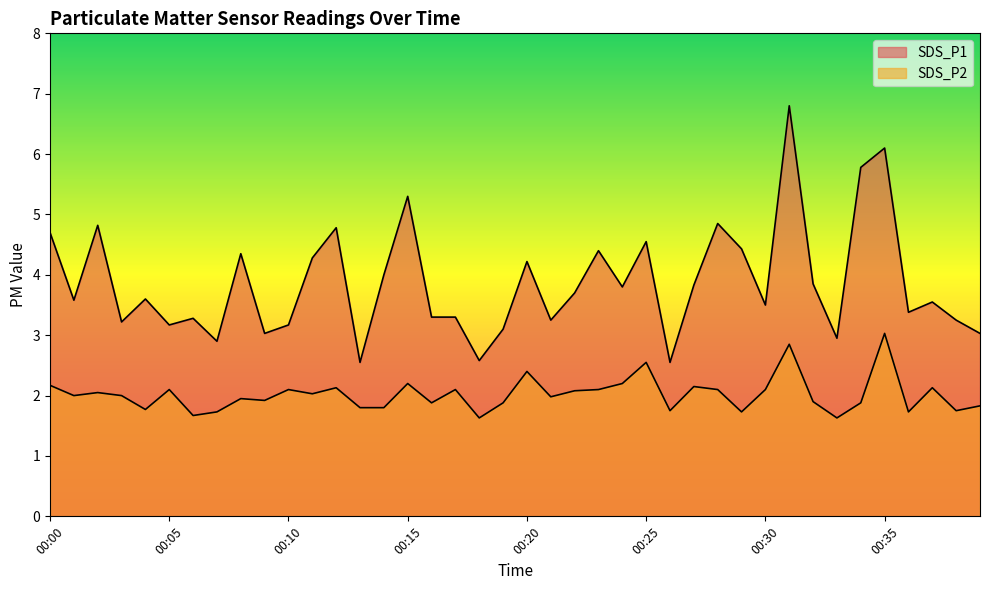

Is the value of SDS_P2 at 00:33 greater than the value of SDS_P1 at 00:15?

No